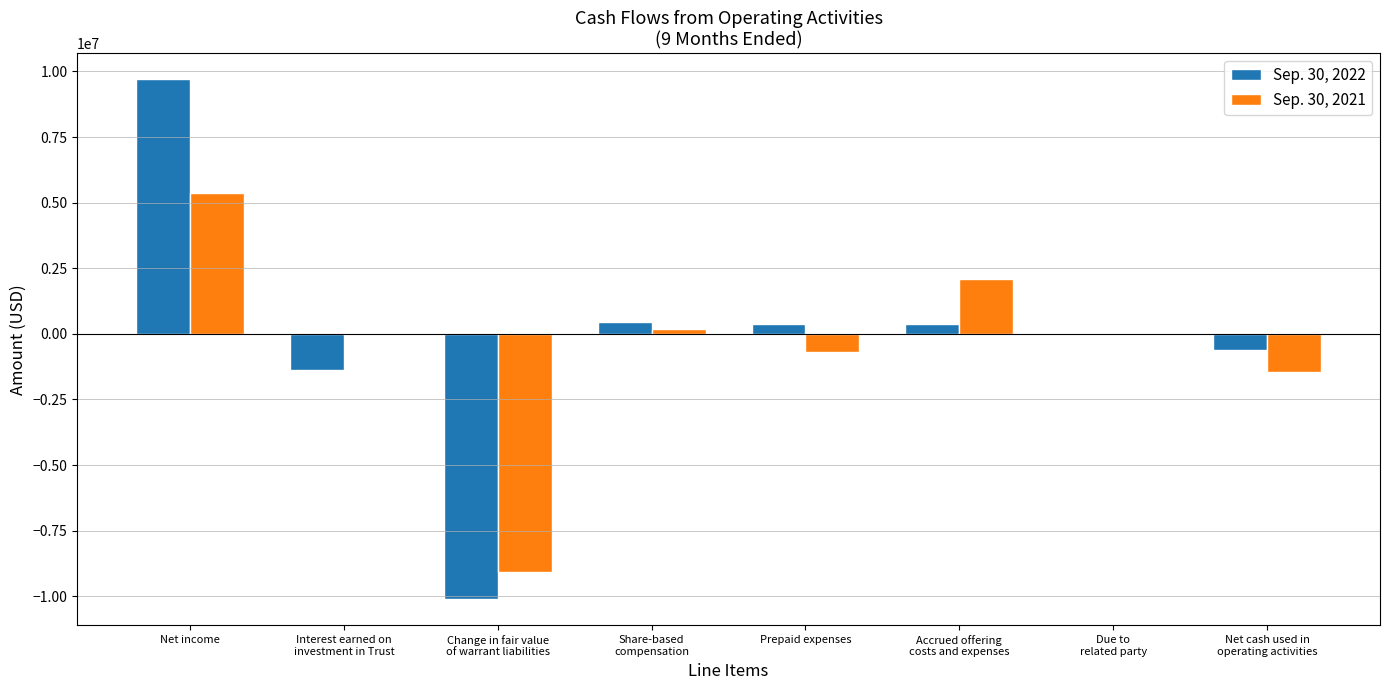

Between Change in fair value
of warrant liabilities and Accrued offering
costs and expenses, which series saw the biggest shift?

Sep. 30, 2021